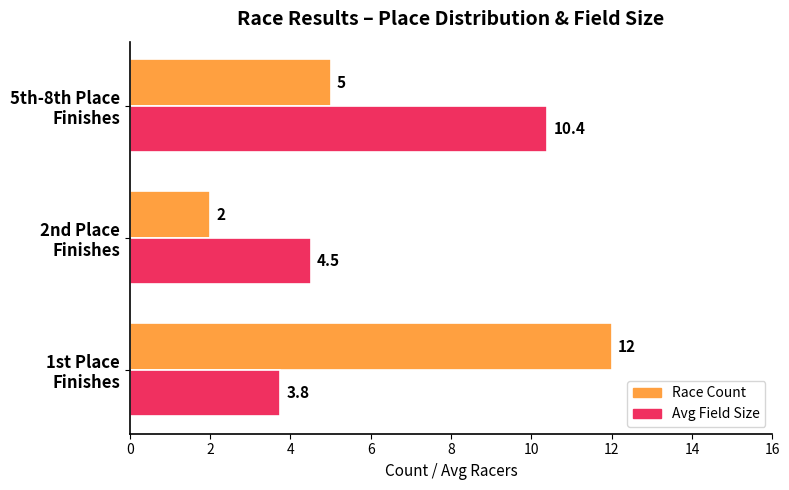

What is the minimum value shown in the chart?

2.0